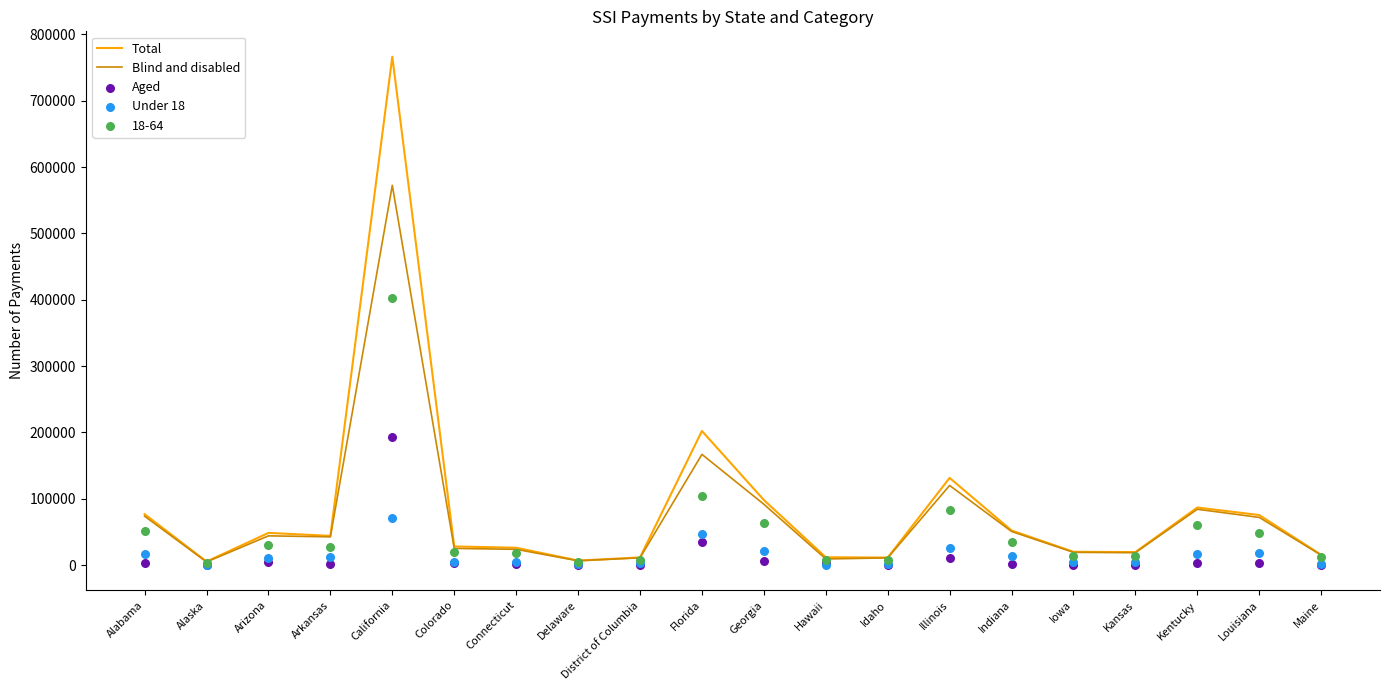

Which series has the largest total across all categories?

Total